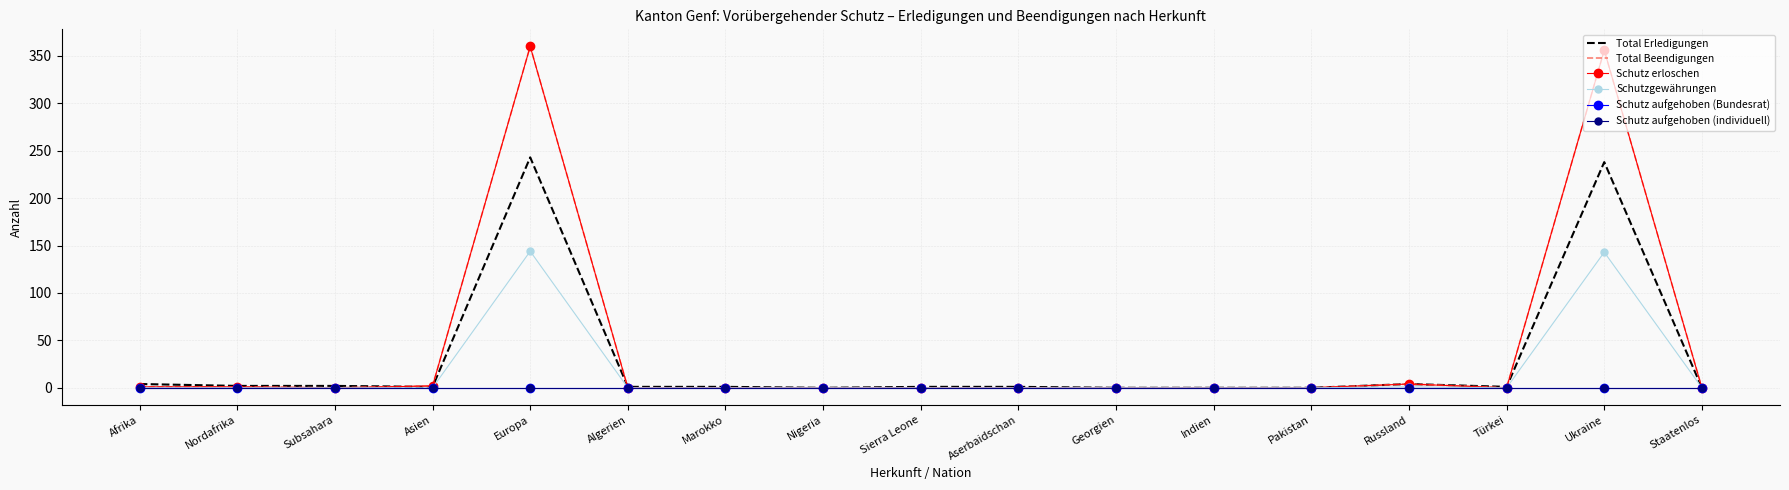

Between Nordafrika and Aserbaidschan, which series saw the biggest shift?

Total Erledigungen